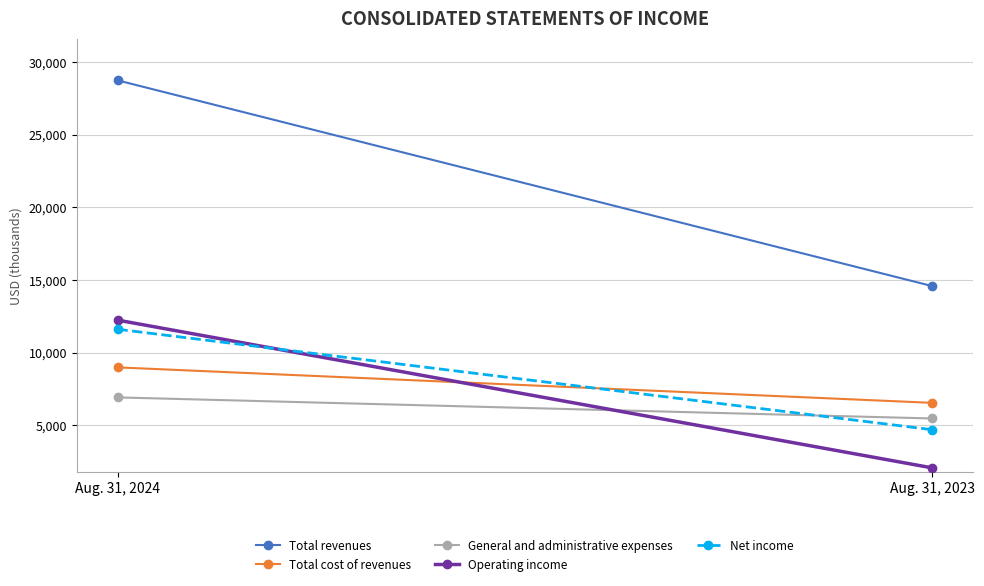

Which series has the largest total across all categories?

Total revenues